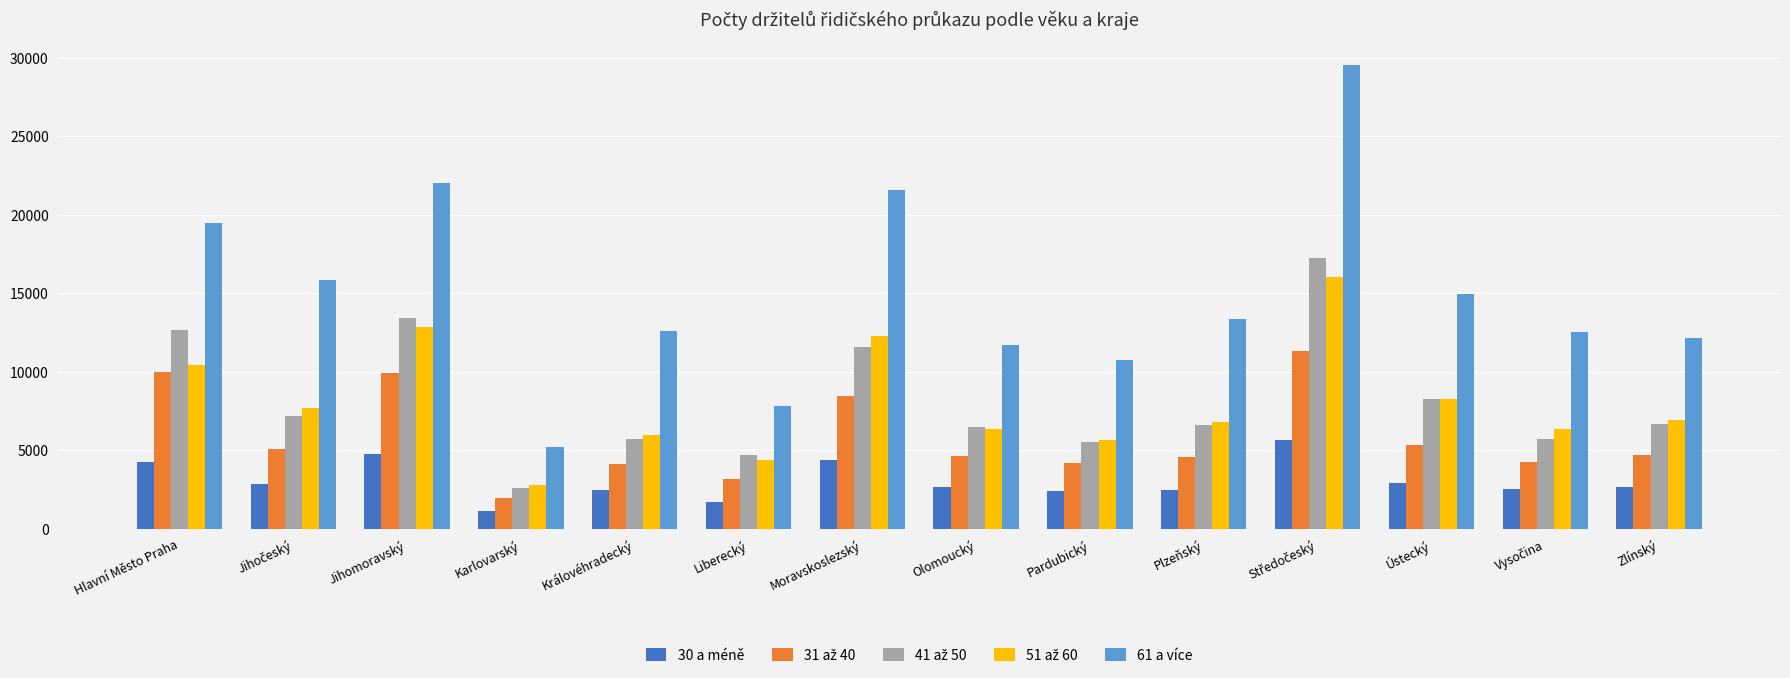

Read the 30 a méně value at Moravskoslezský, to the nearest 50.

4400